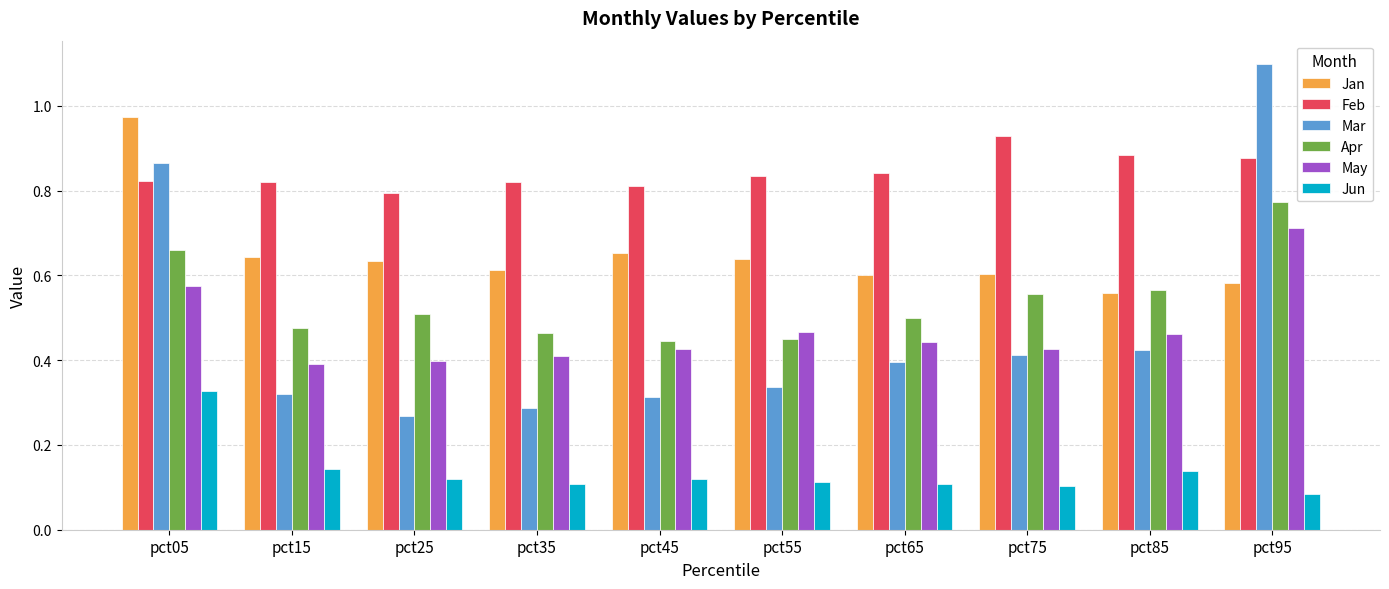

How many distinct data groups are displayed?

6